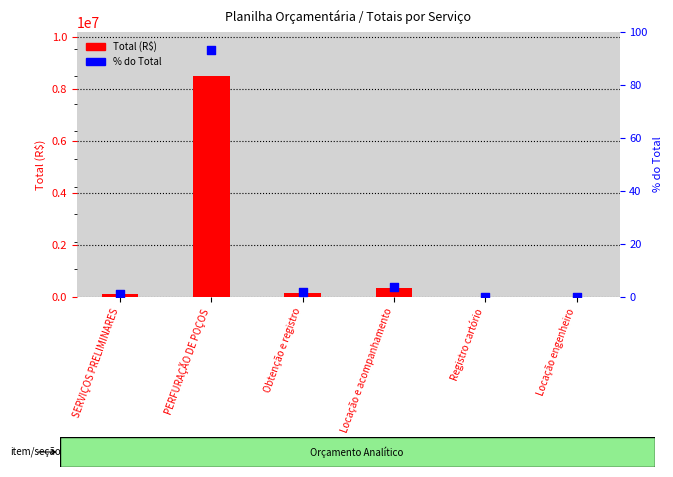

What is the total value across all series at Registro cartório?

252.7